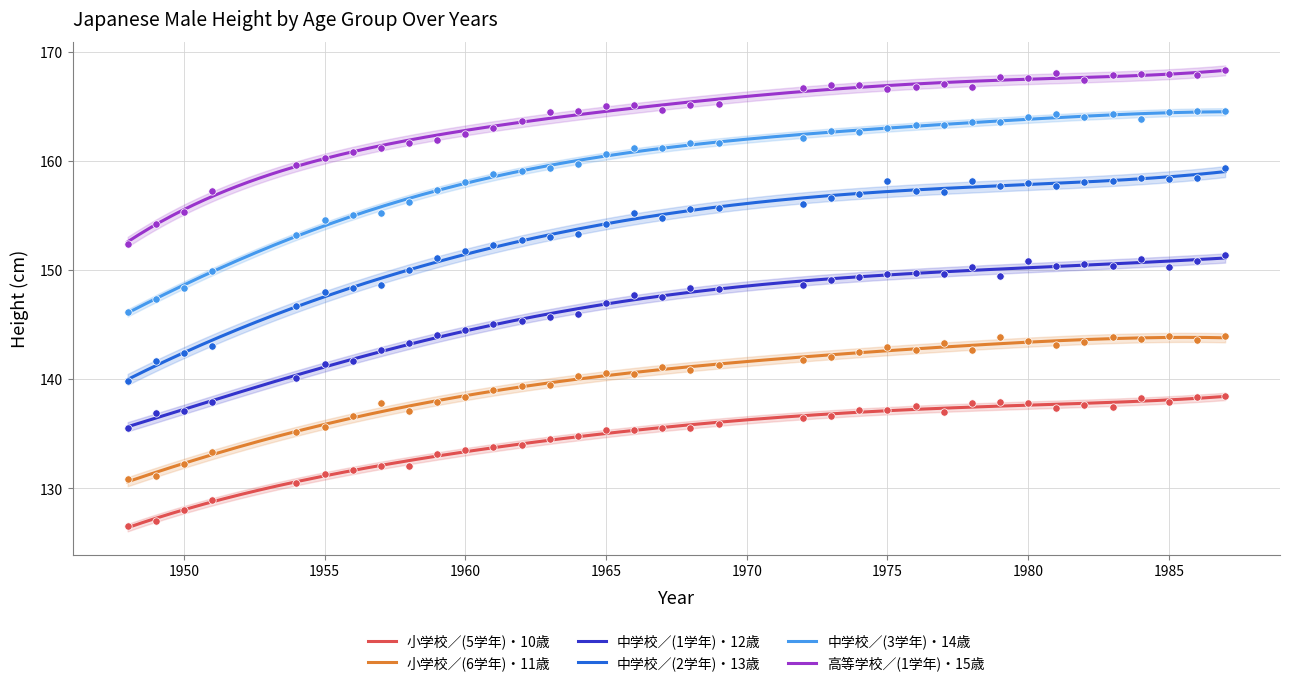

What is the total value across all series at 1960?

888.8